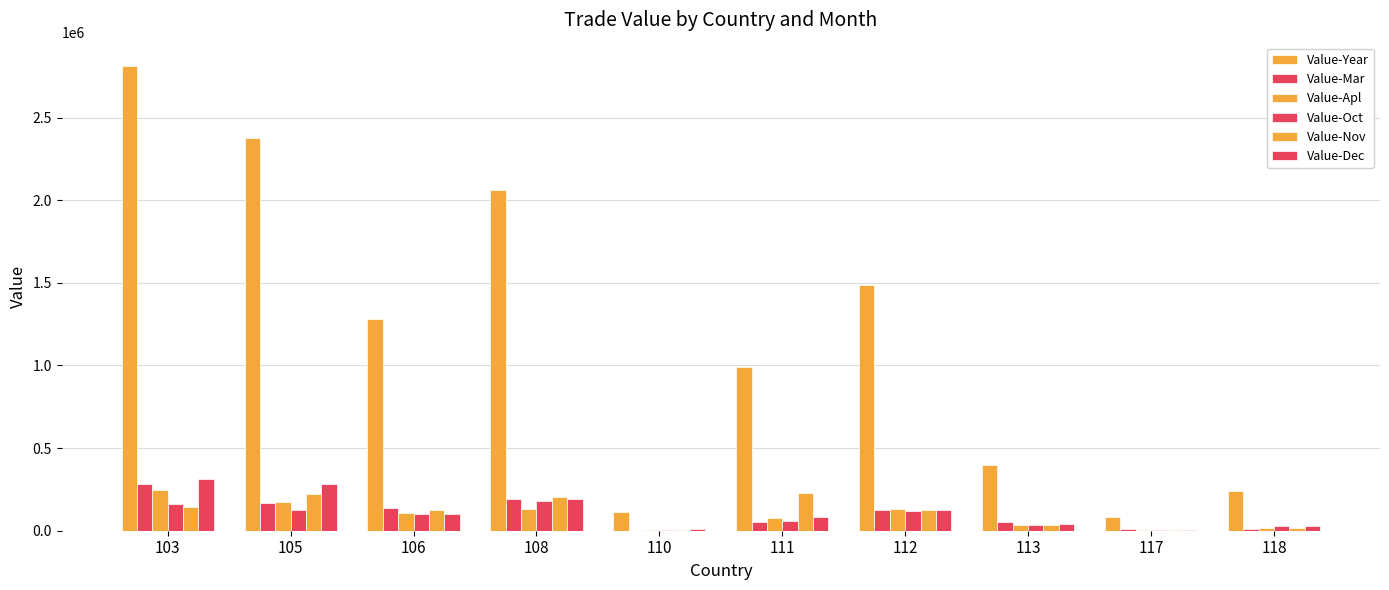

Read the Value-Mar value at 113, to the nearest 50.

55650